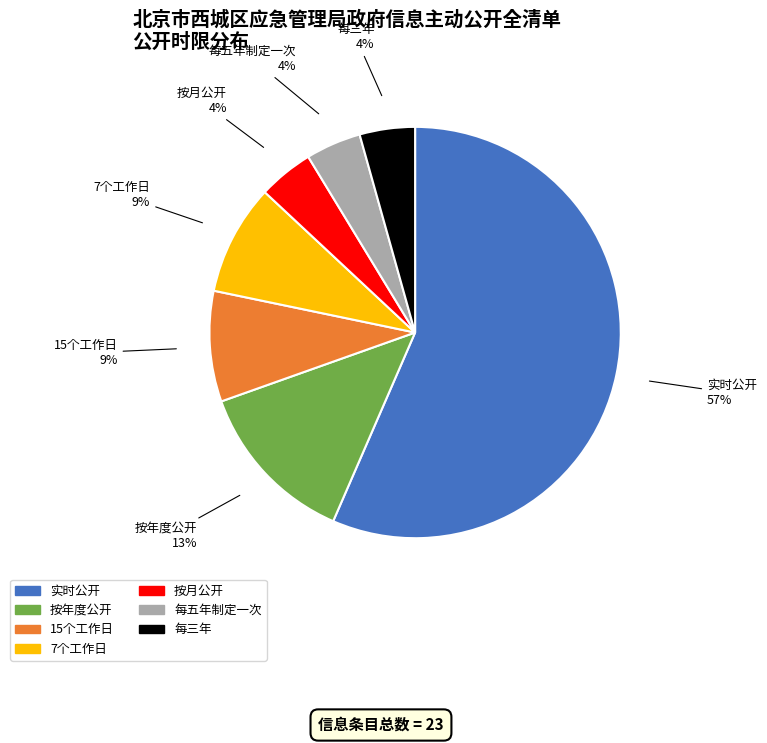

The 15个工作日 slice represents 9% of the pie. True or false?

True